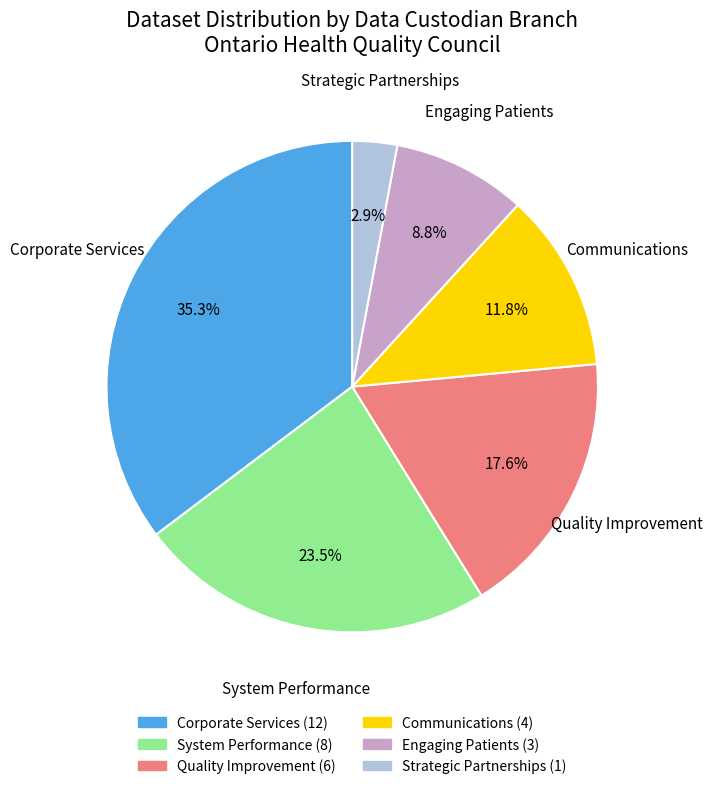

Does any single category account for the majority?

No